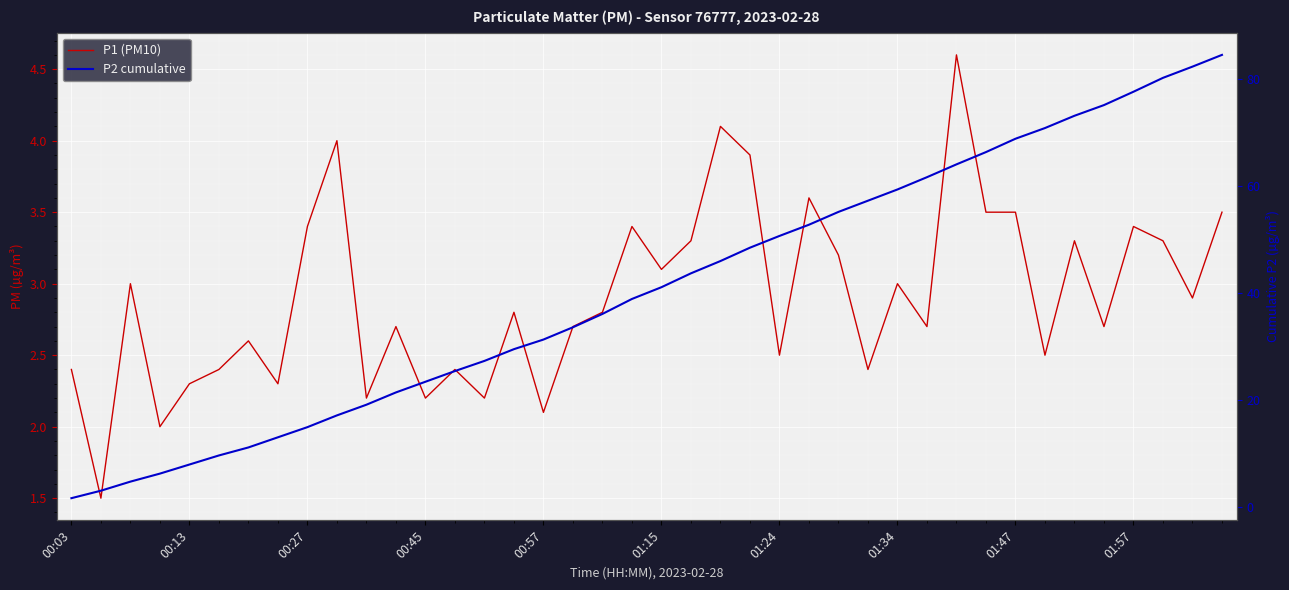

What are all the series names shown in the legend?

P1 (PM10), P2 cumulative